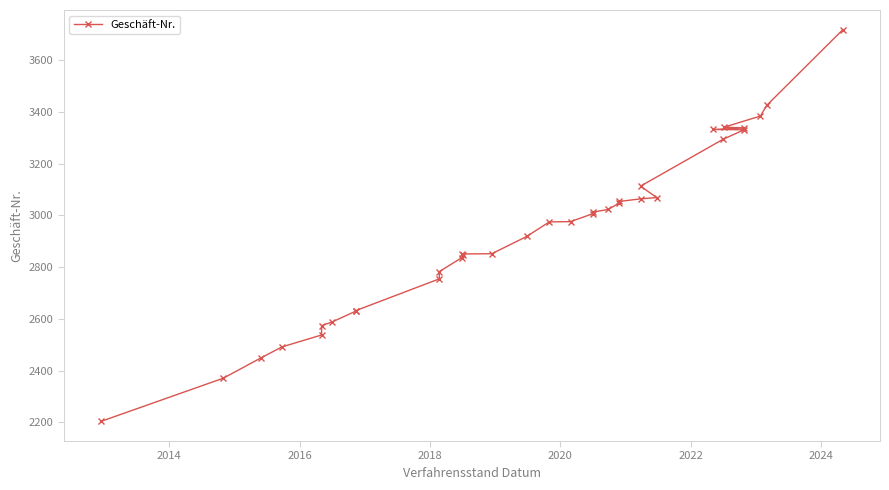

What is the difference between the maximum and minimum values?

1514